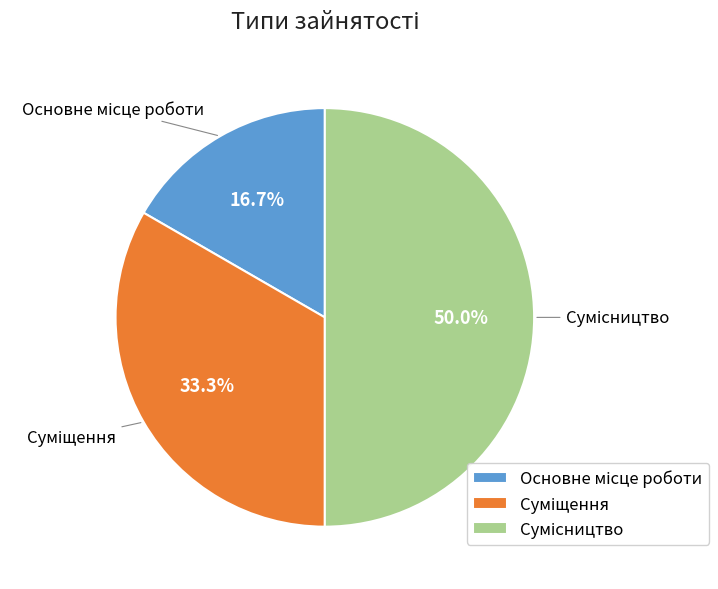

What percentage is the Сумісництво slice, to the nearest percent?

50%